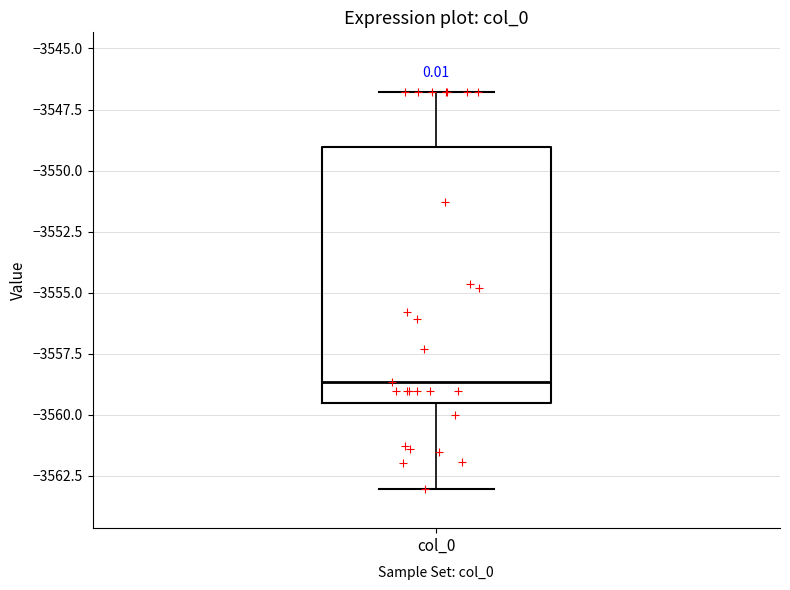

Where does the lower whisker of the box for col_0 end on the y-axis? The values are not printed on the chart, so give them approximately, as read against the axis.

-3563.0